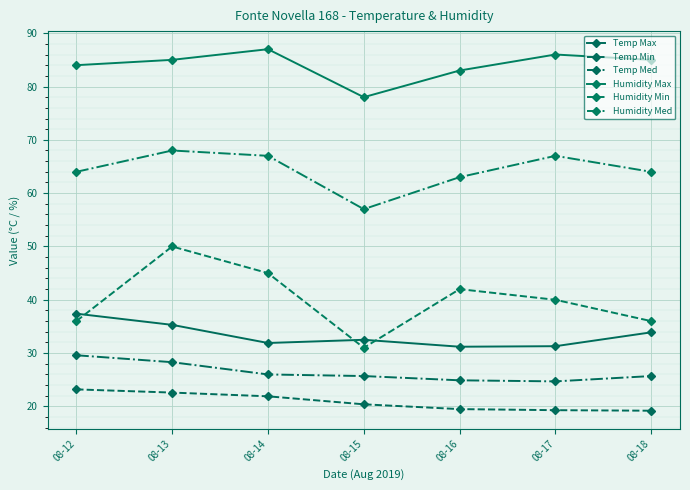

Between 08-12 and 08-13, which is larger?

08-12